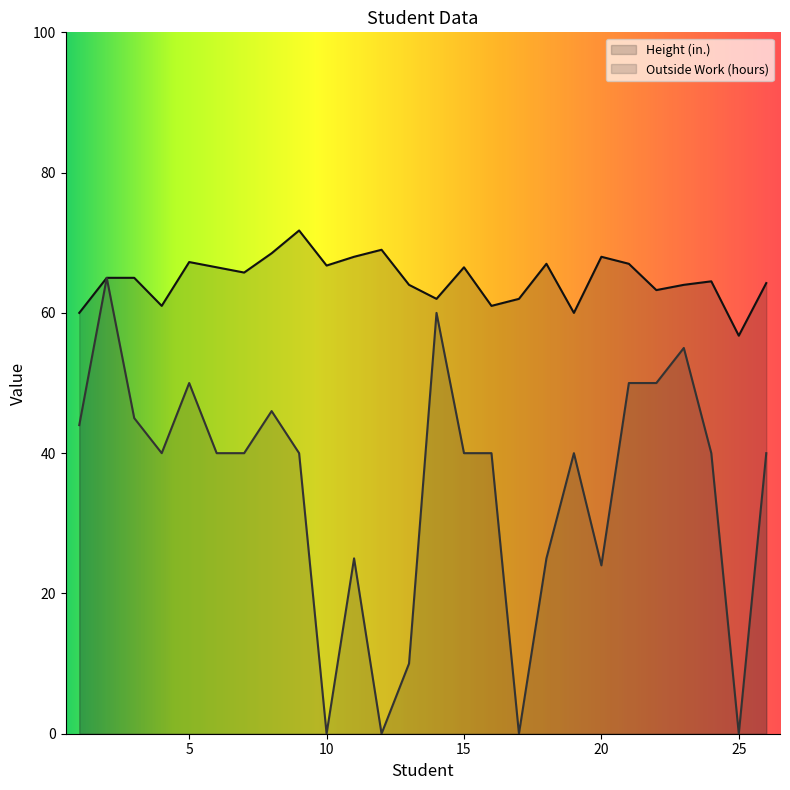

At which category does Outside Work (hours) reach its first local valley?

4